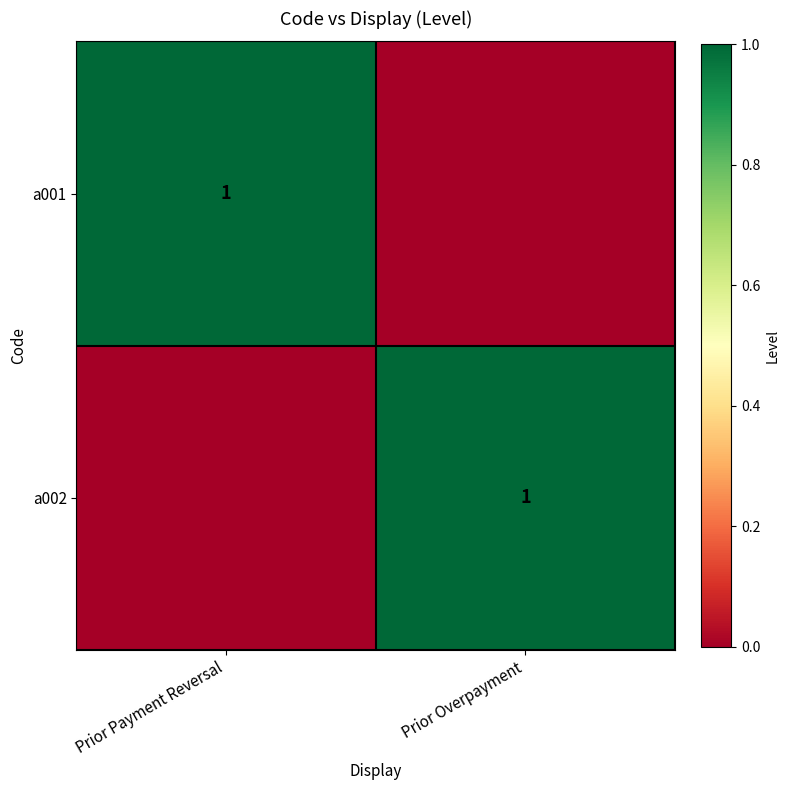

At which category does the chart reach its minimum across all series?

Prior Overpayment